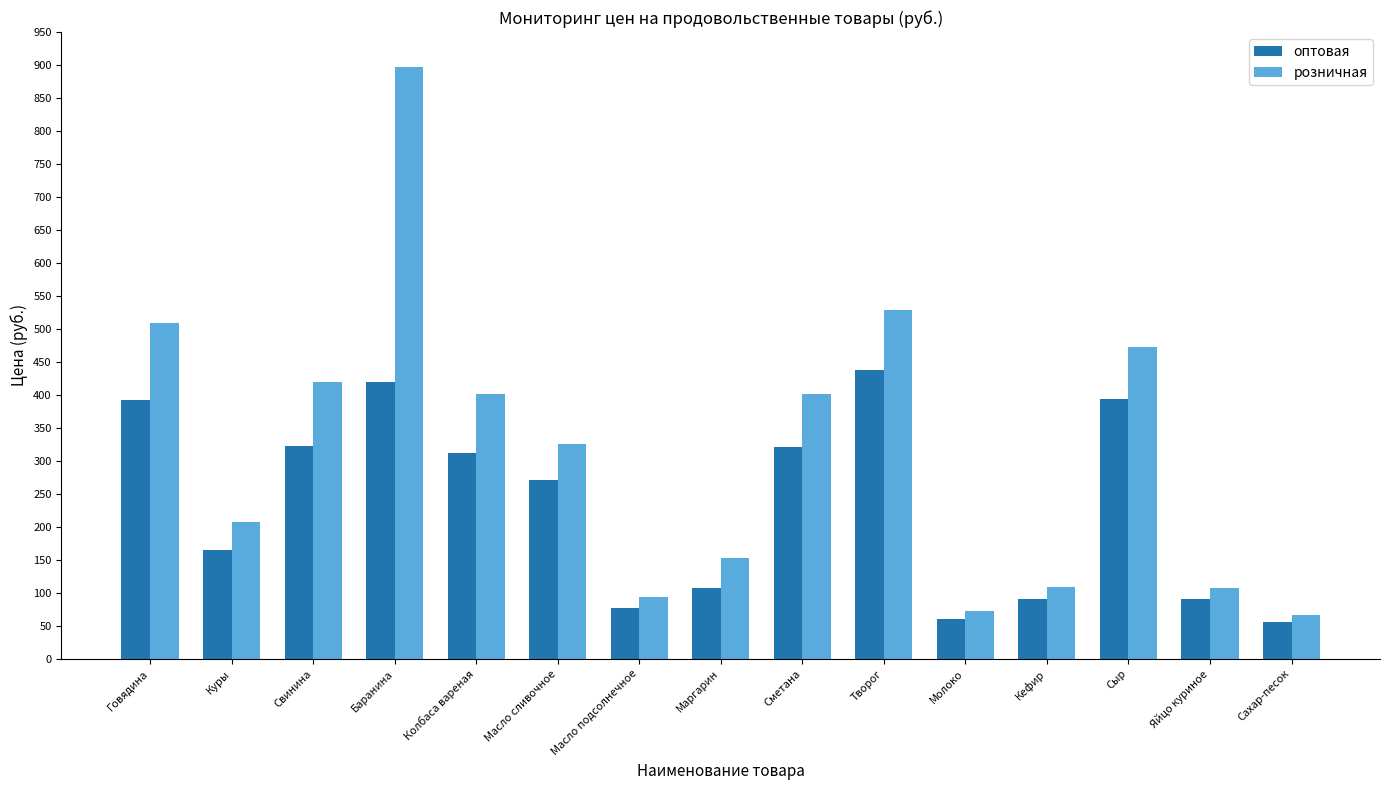

Rank the series by their average value, from lowest to highest.

оптовая, розничная